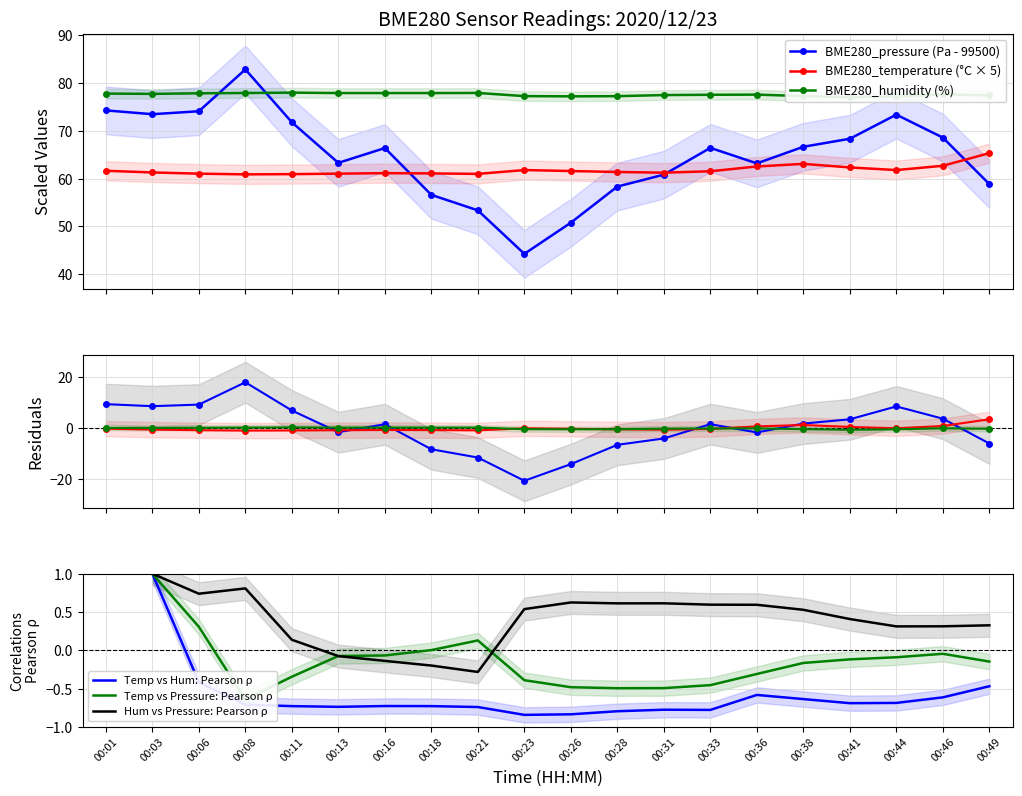

Does the chart have visible grid lines?

Yes